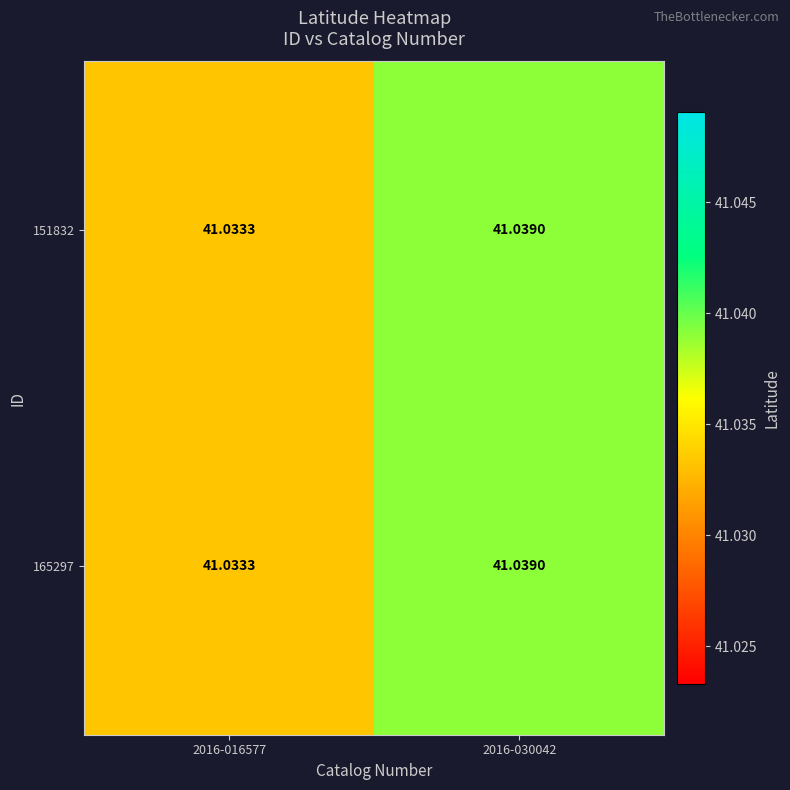

Count the number of data series in this chart.

2